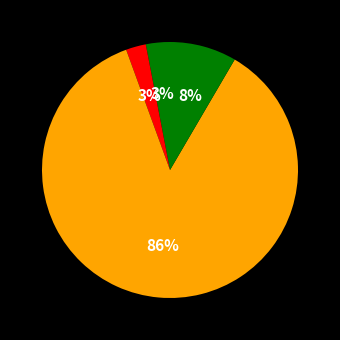

How many slices are in this pie chart?

4